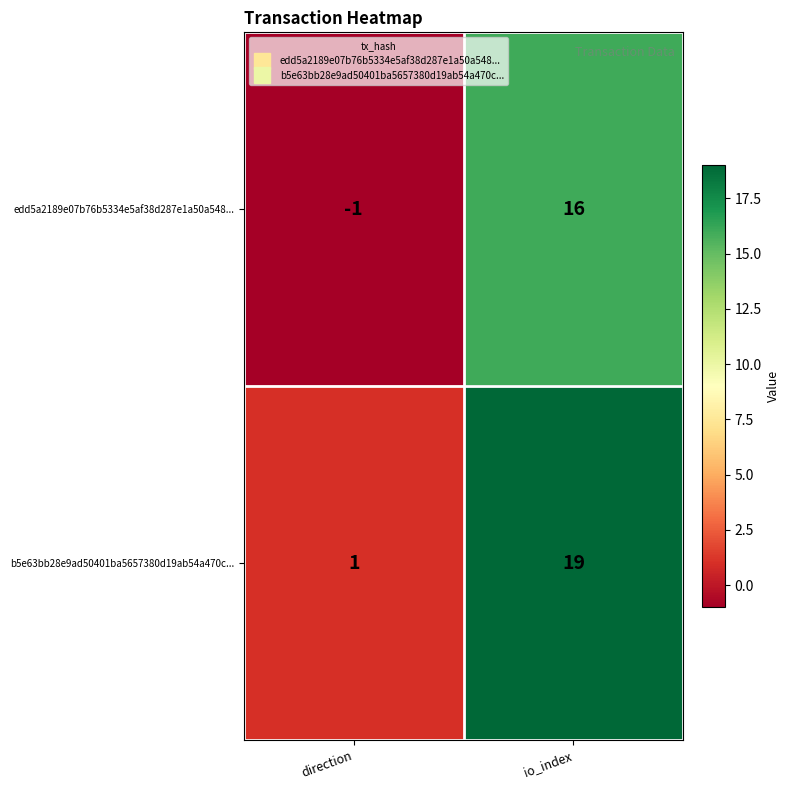

Which series has the largest total across all categories?

b5e63bb28e9ad50401ba5657380d19ab54a470c...